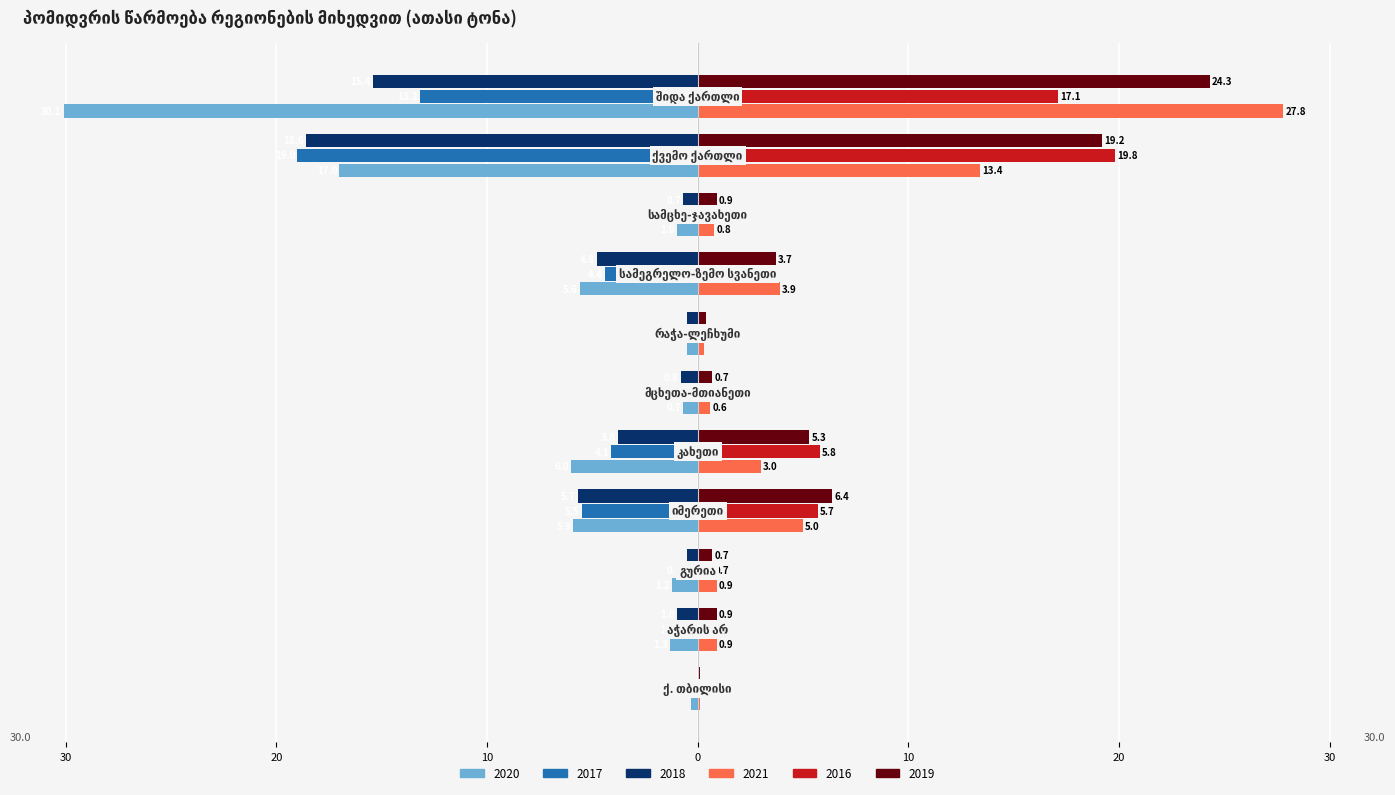

True or false: 2021 has a value of 0.9 at აჭარის არ.

True